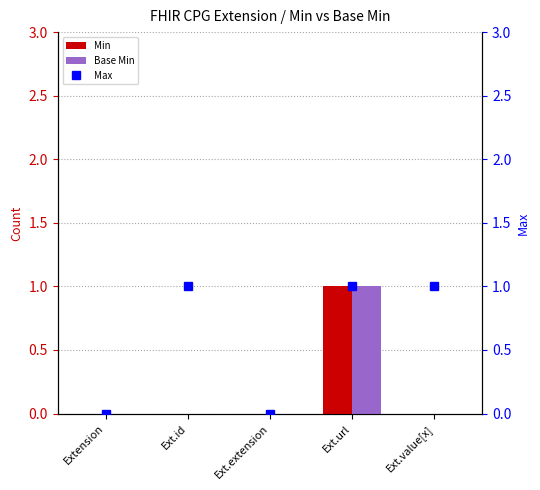

Which series has the largest total across all categories?

Max